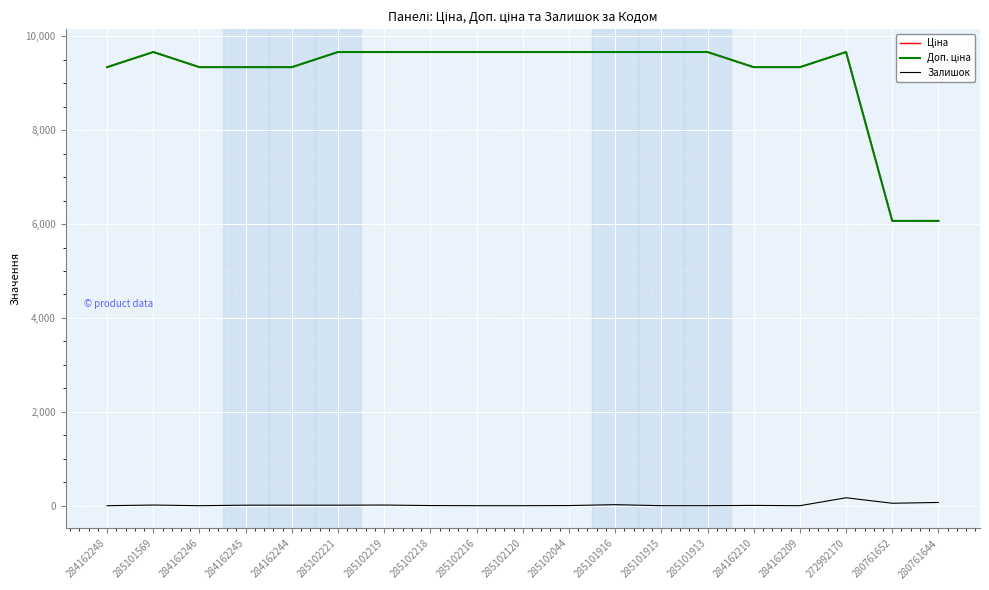

Reading left to right, what are all the values shown in this chart?

Ціна: 9342.0	9664.7	9342.0	9342.0	9342.0	9664.7	9664.7	9664.7	9664.7	9664.7	9664.7	9664.7	9664.7	9664.7	9342.0	9342.0	9664.7	6067.2	6067.2
Доп. ціна: 9342.0	9664.7	9342.0	9342.0	9342.0	9664.7	9664.7	9664.7	9664.7	9664.7	9664.7	9664.7	9664.7	9664.7	9342.0	9342.0	9664.7	6067.2	6067.2
Залишок: 0.0	14.0	0.0	11.0	11.0	11.0	14.0	3.0	0.0	0.0	3.0	22.0	0.0	0.0	6.0	0.0	169.0	52.0	69.0